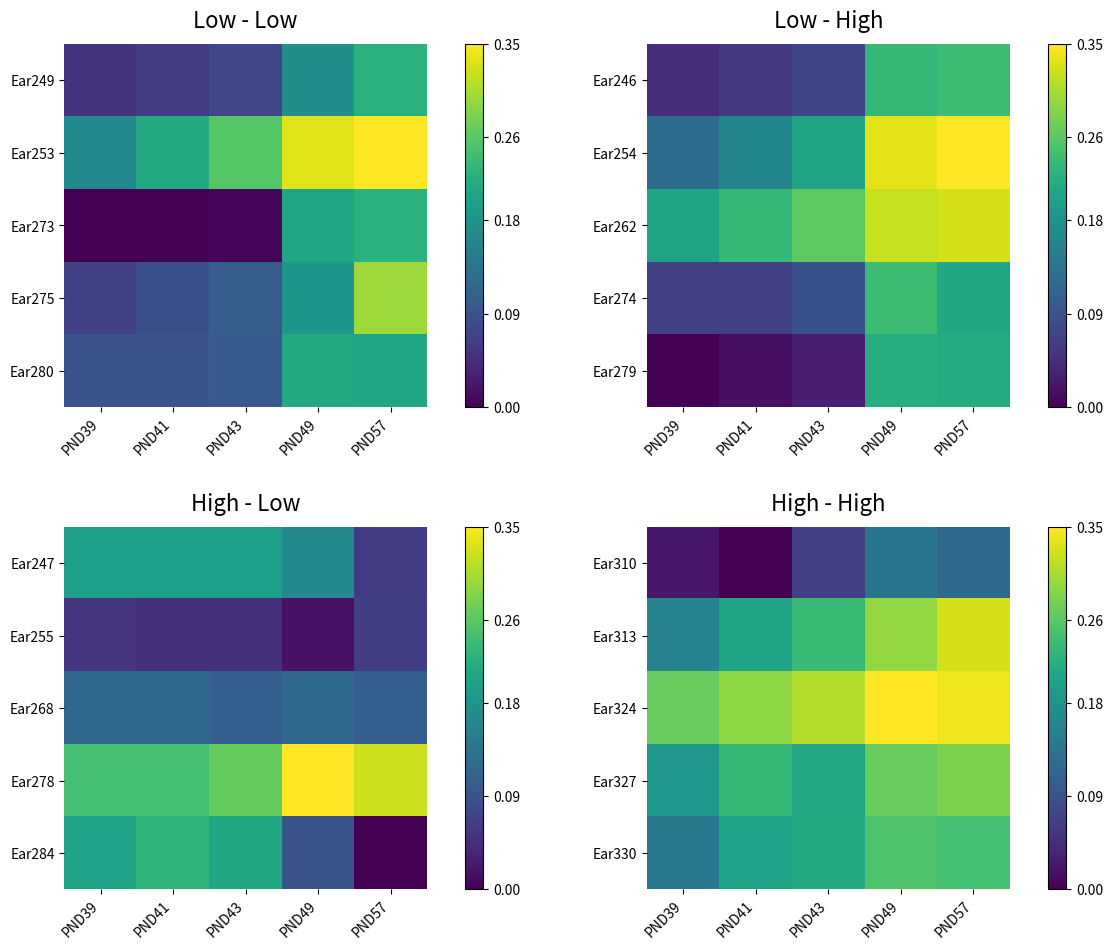

What is the difference between the highest and lowest values at PND39?

0.2